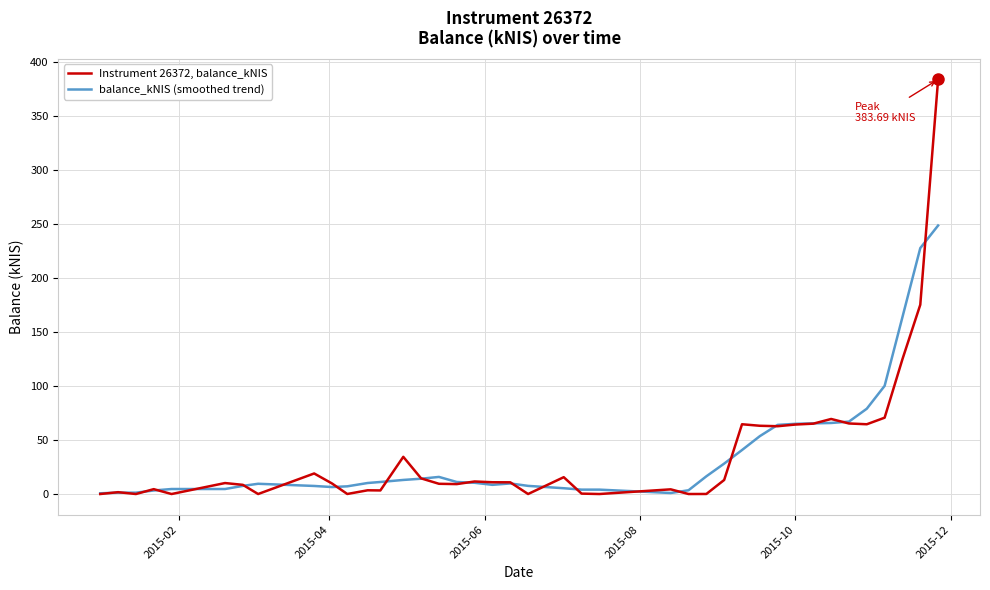

What are all the series names shown in the legend?

Instrument 26372, balance_kNIS, balance_kNIS (smoothed trend)